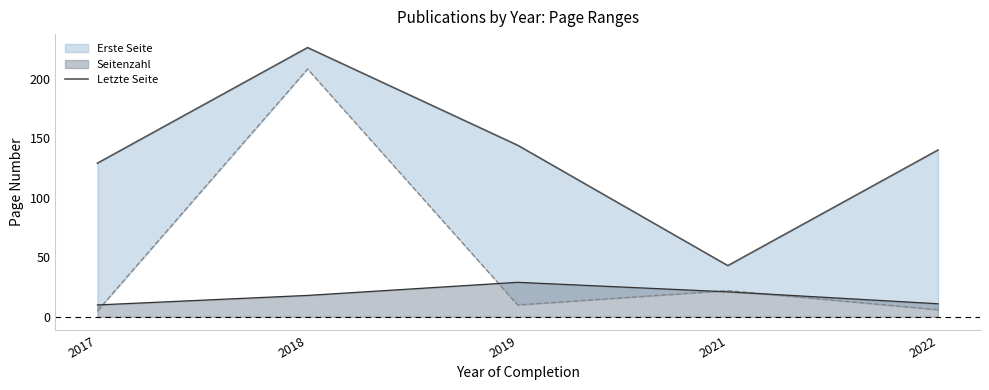

What is the difference between the second highest and second lowest values?

15